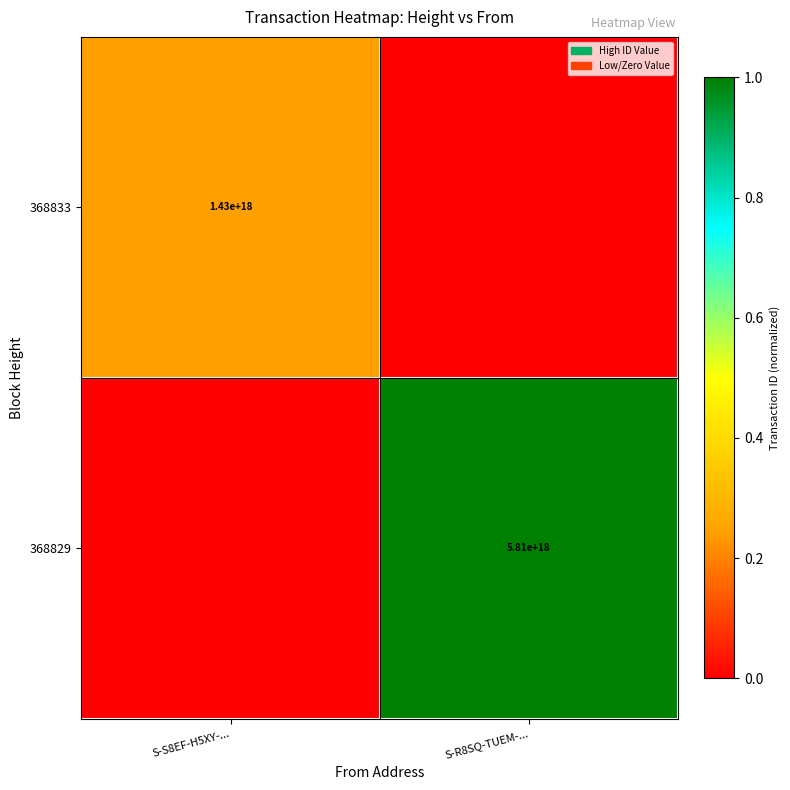

Is it true that 368833 equals 1430000000000000000 at S-S8EF-H5XY-...?

True